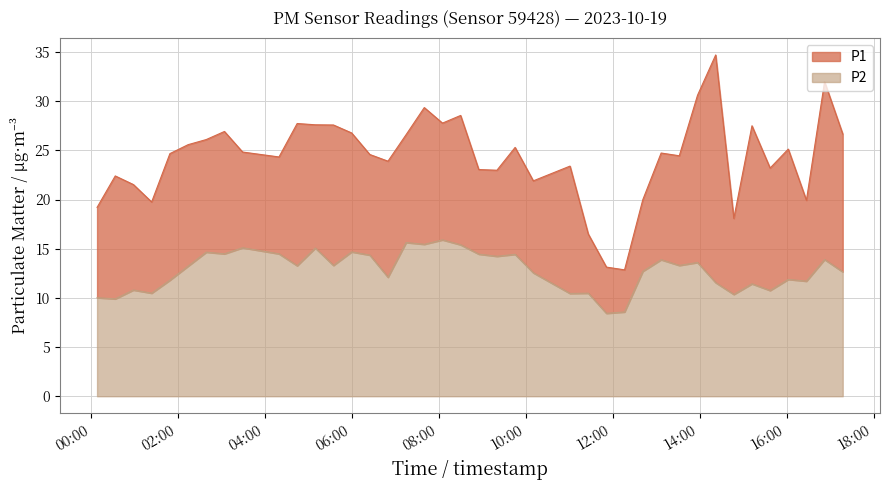

Rank the series by their average value, from highest to lowest.

P1, P2